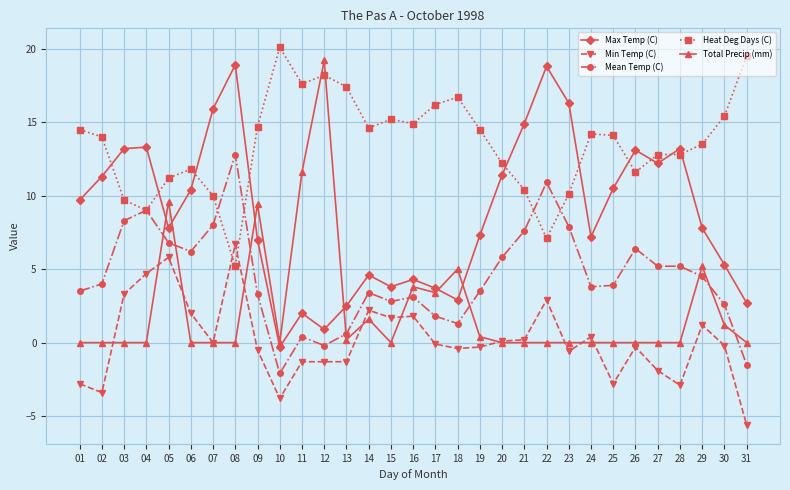

Which category has the lowest value in the Heat Deg Days (C) series?

08